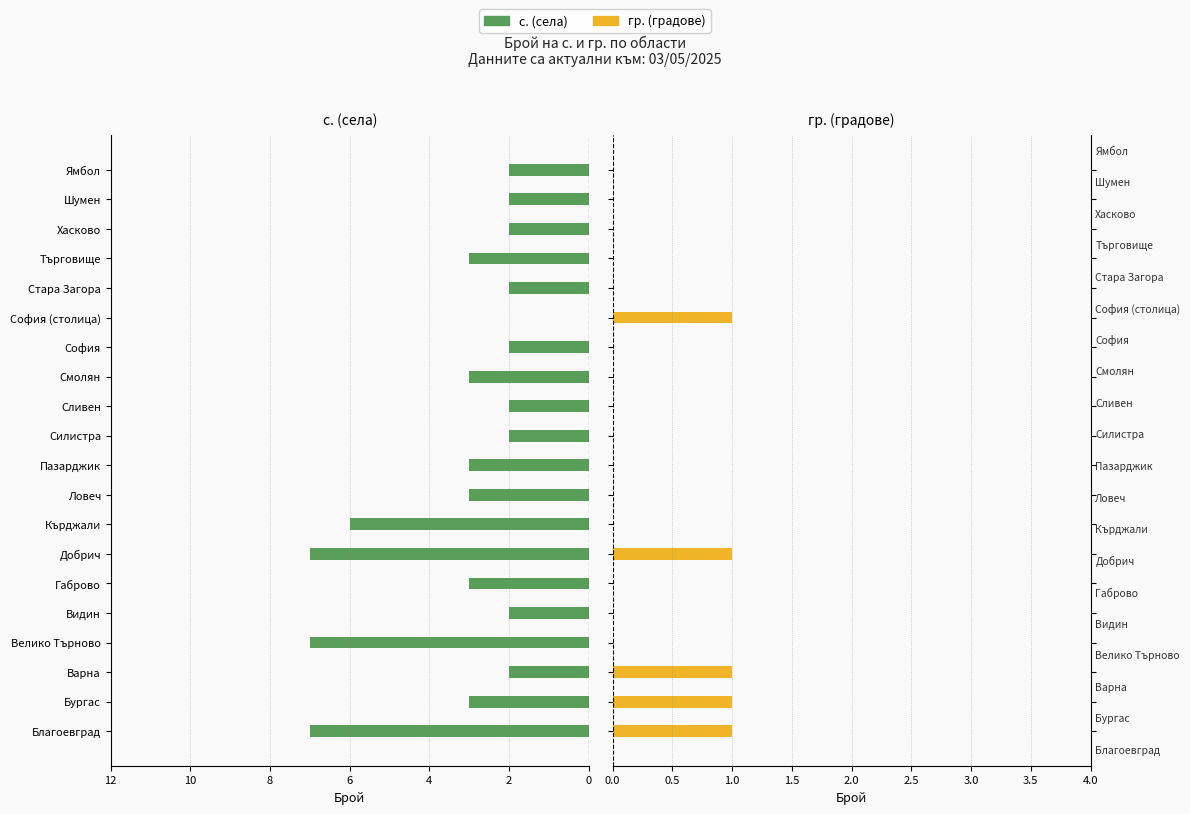

The value of с. (villages) at Стара Загора is 3. True or false?

False